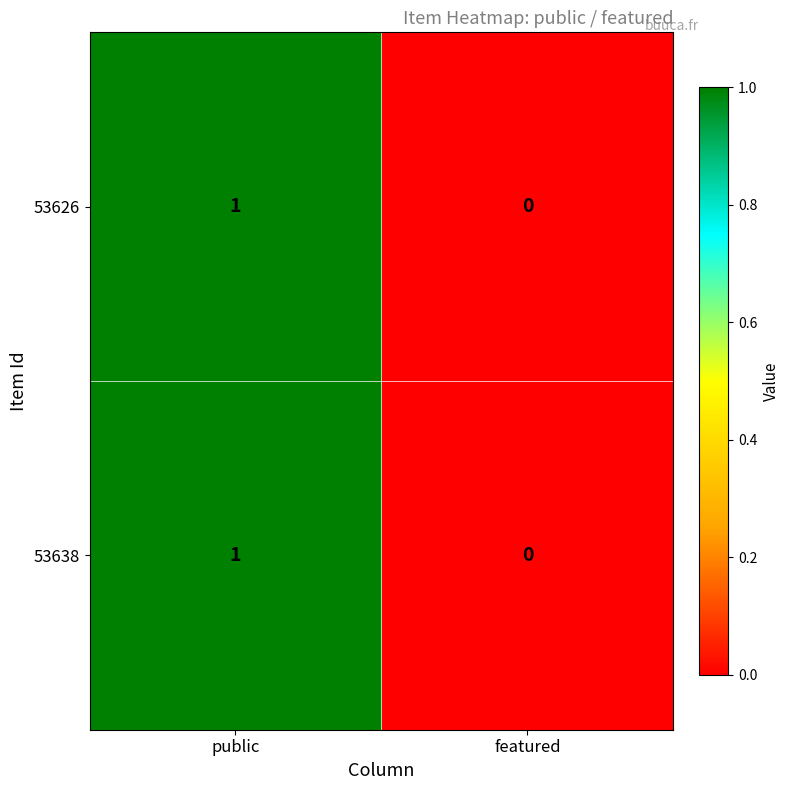

Is it true that 53626 equals 0 at featured?

True